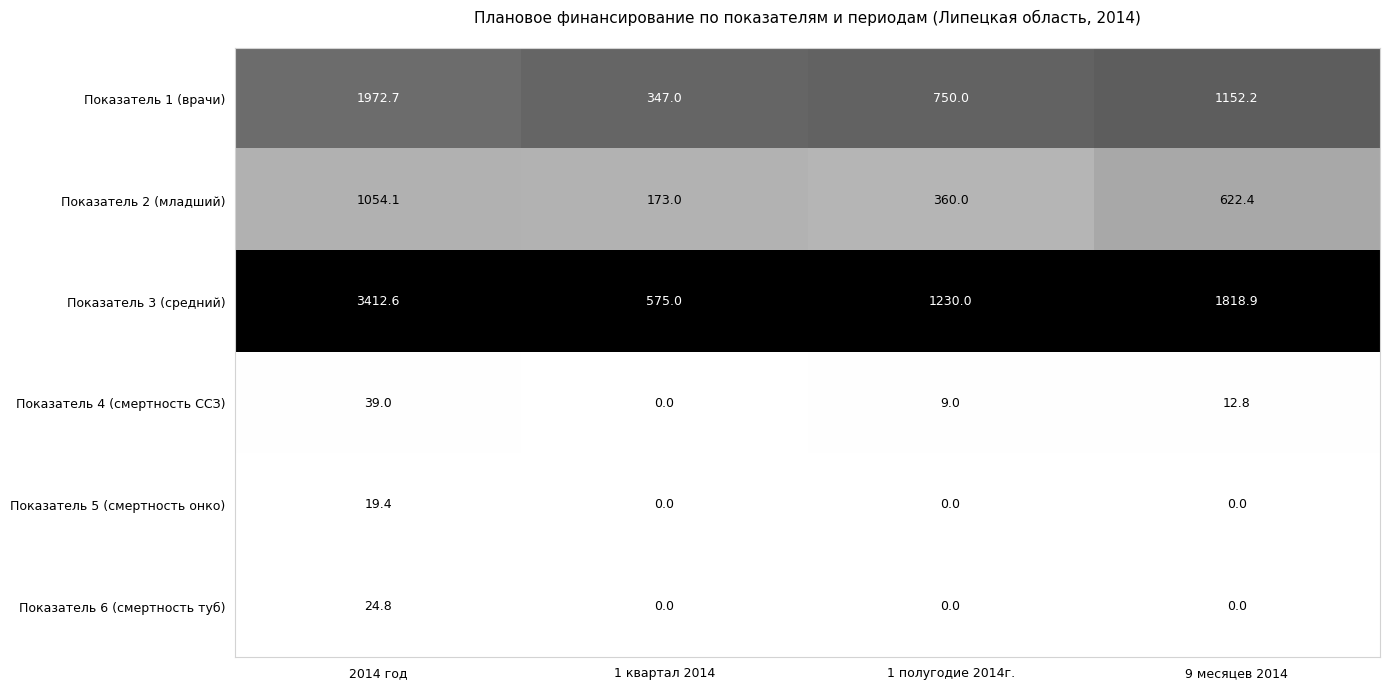

At which category is the sum across all series the highest?

2014 год